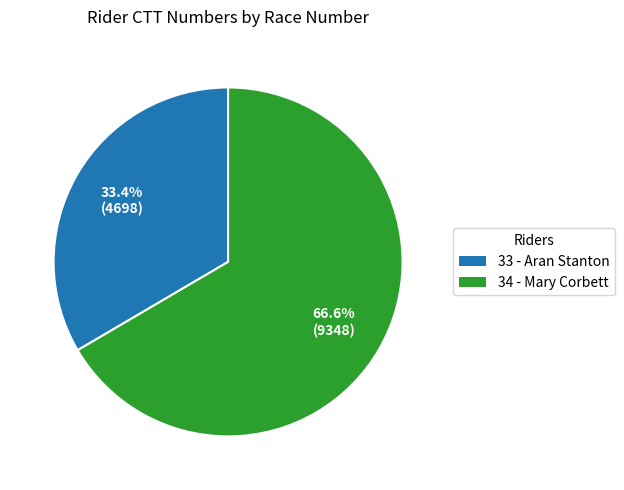

How many segments does this pie chart have?

2